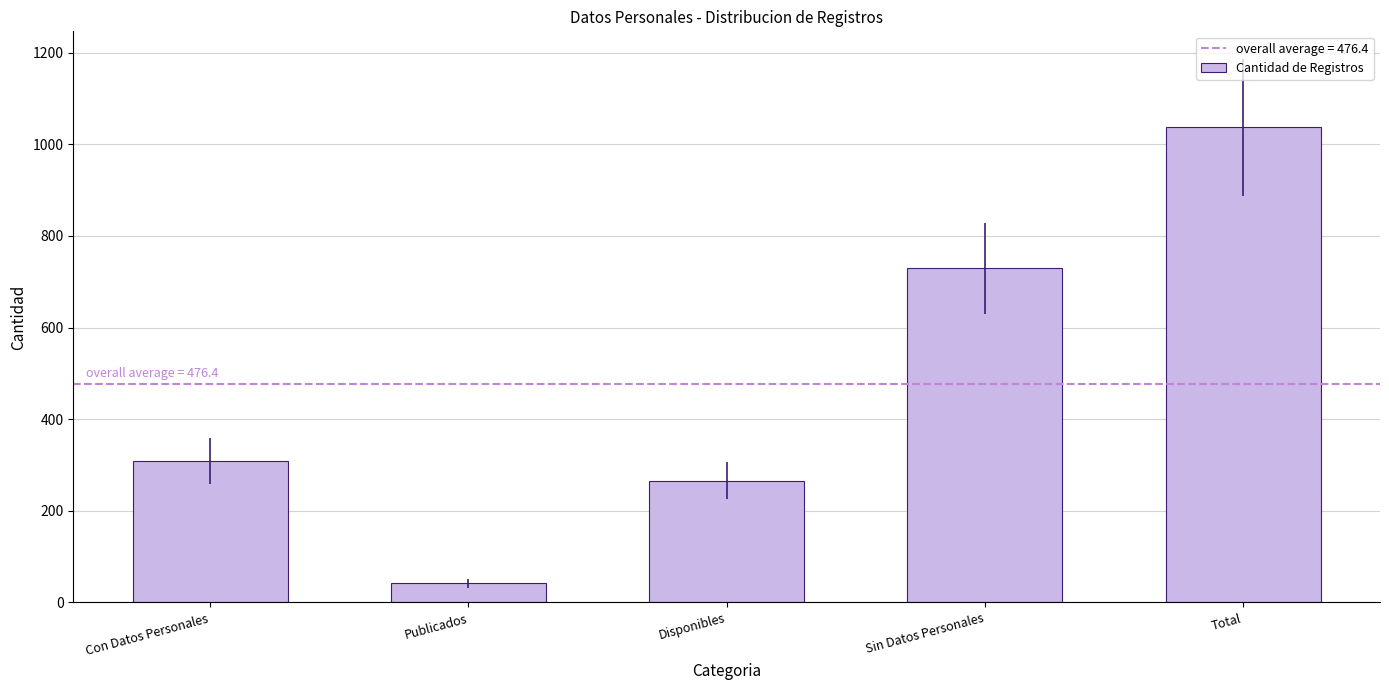

True or false: the data shows 449 at Disponibles.

False